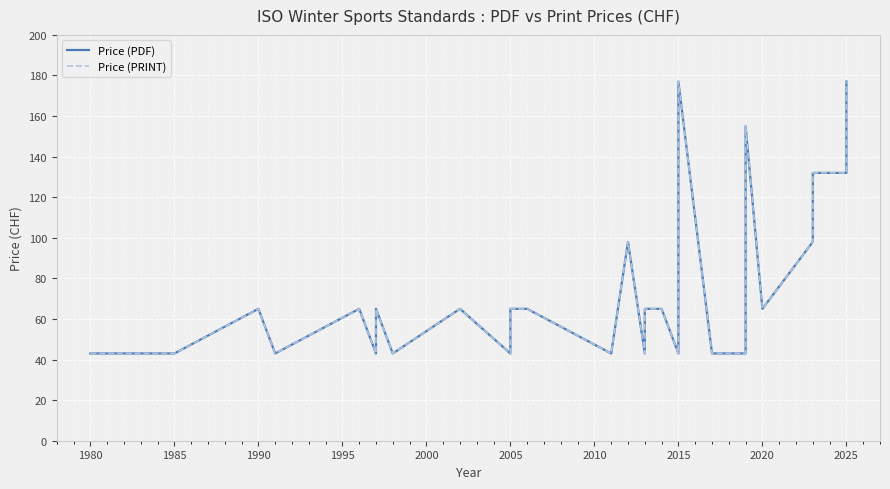

Where is the first local maximum for Price (PDF)?

1990